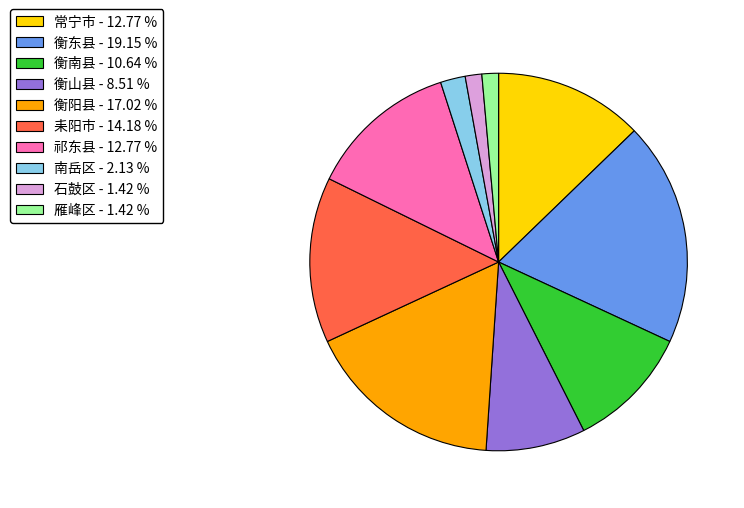

What is the largest slice in the pie chart?

衡东县